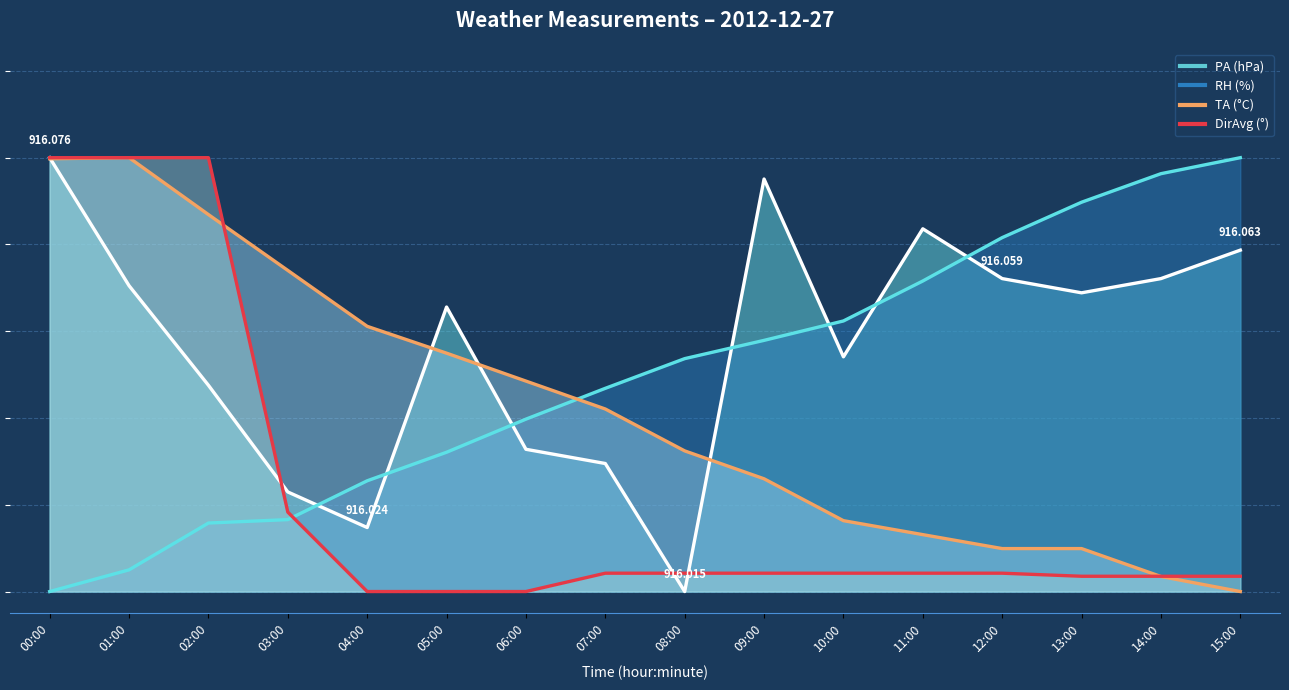

Which category has the lowest value across all series?

08:00